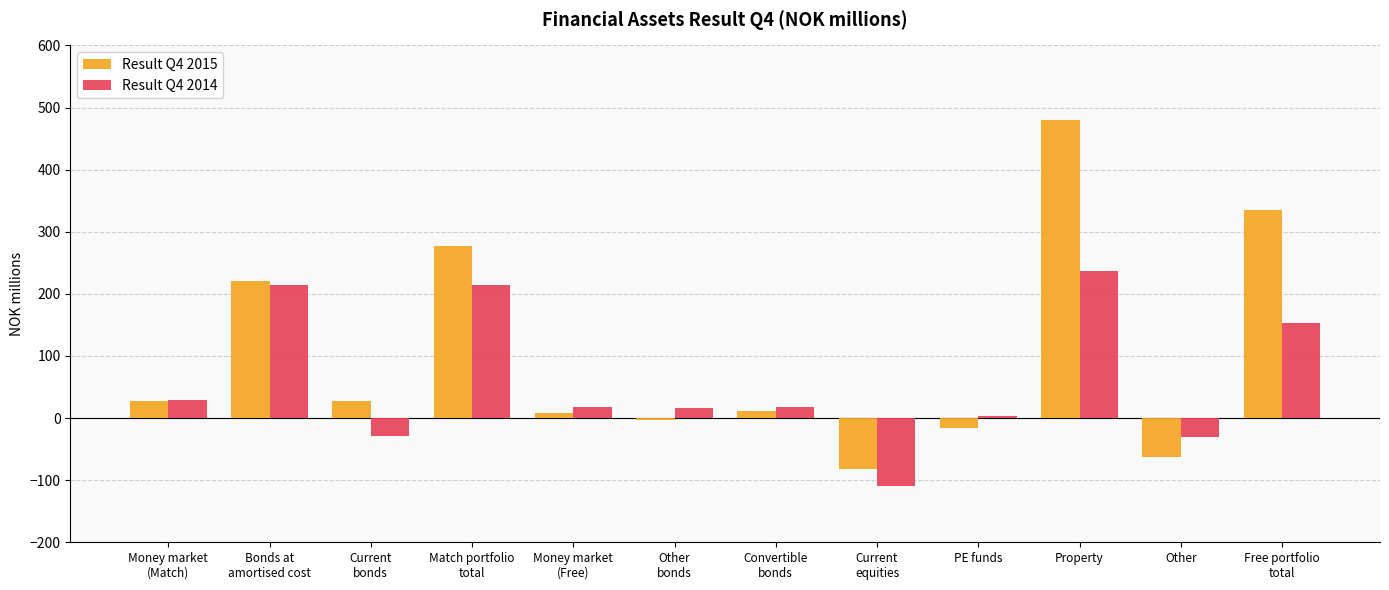

What is the value of the Result Q4 2014 bar at the 5th from the left?

17.1